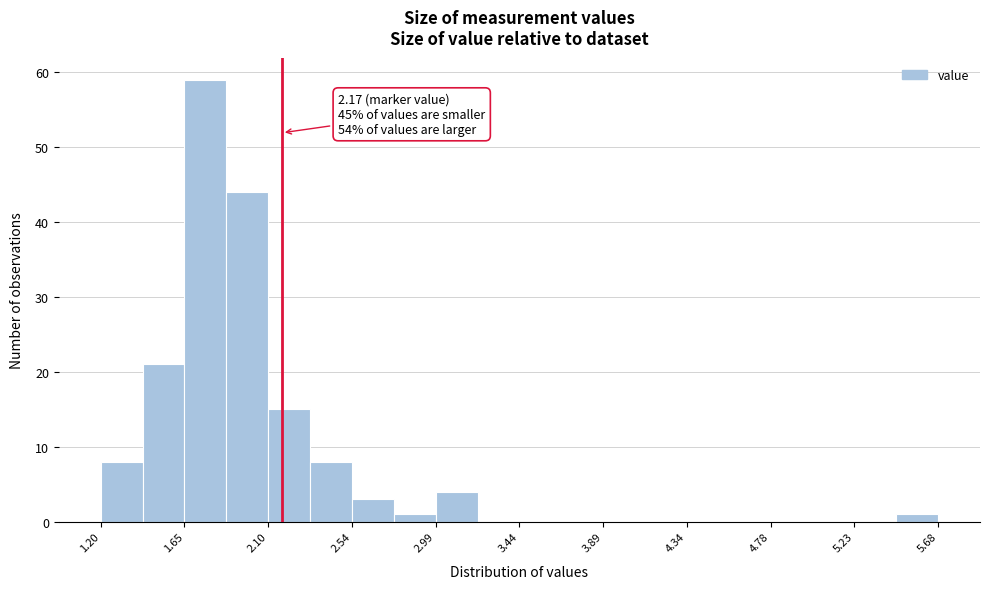

Over which range of the x-axis is the bar tallest?

1.65 to 1.85